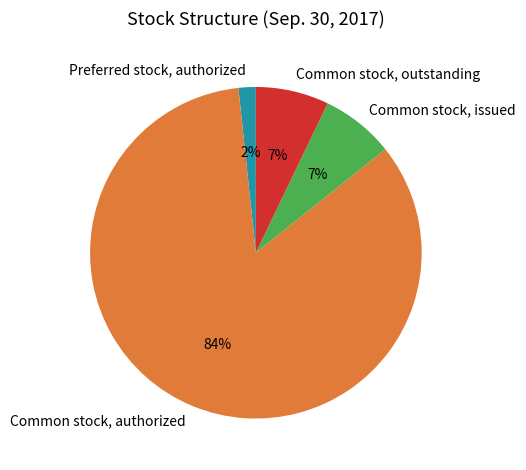

What percentage is the Common stock, issued slice, to the nearest percent?

7%